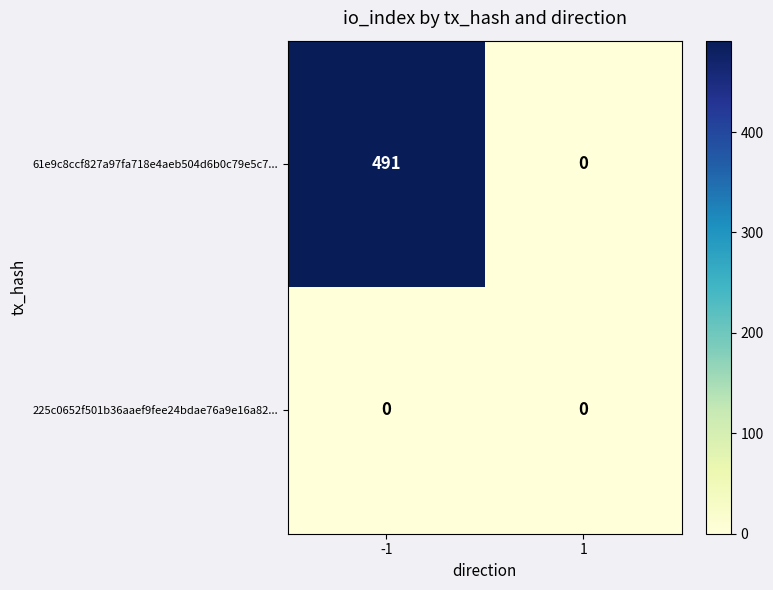

Which series has the largest range (max minus min)?

61e9c8ccf827a97fa718e4aeb504d6b0c79e5c7...